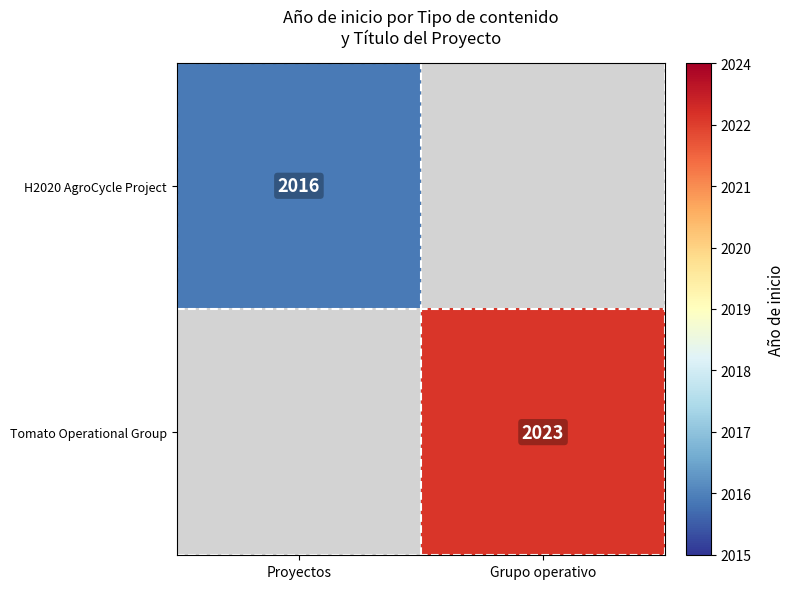

At how many categories does at least one series exceed 2020?

1